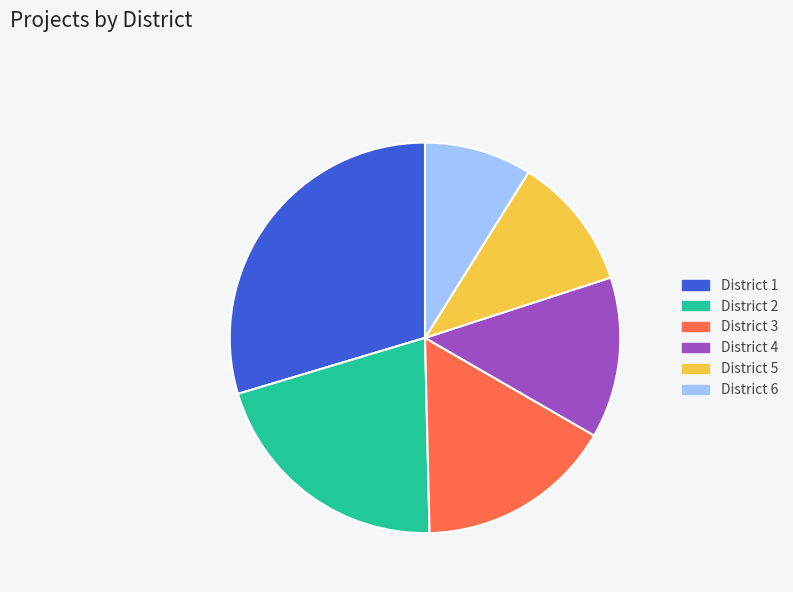

Rank the categories by value from highest to lowest.

District 1, District 2, District 3, District 4, District 5, District 6